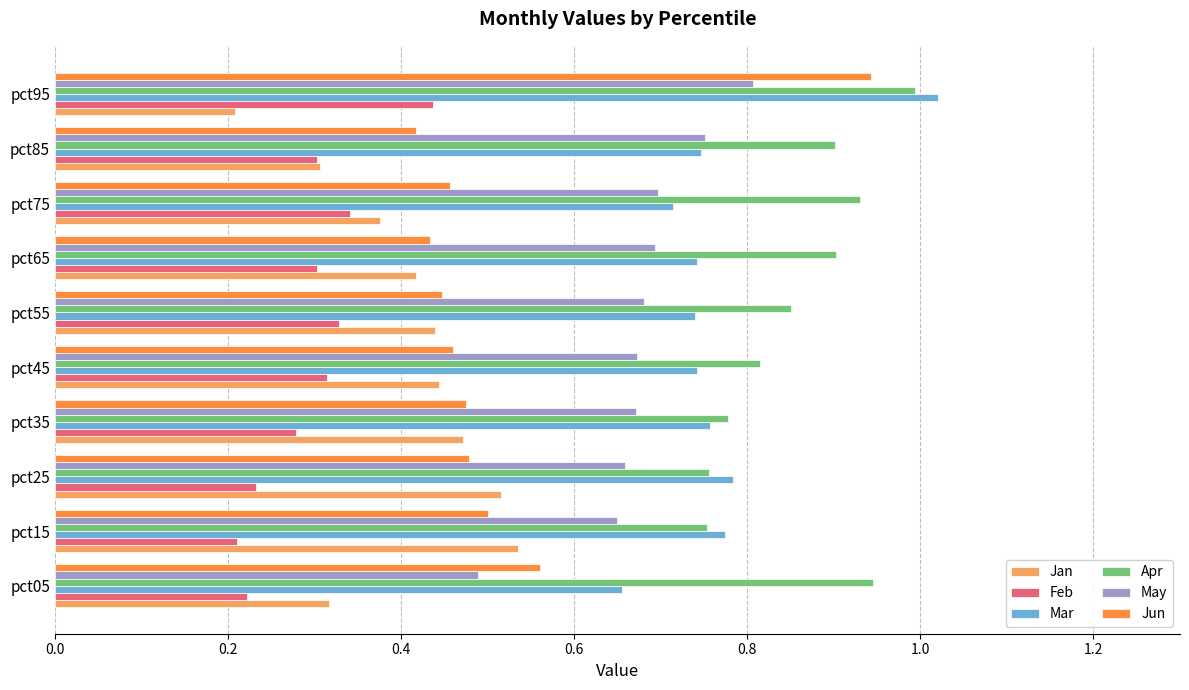

Which series has the largest range (max minus min)?

Jun